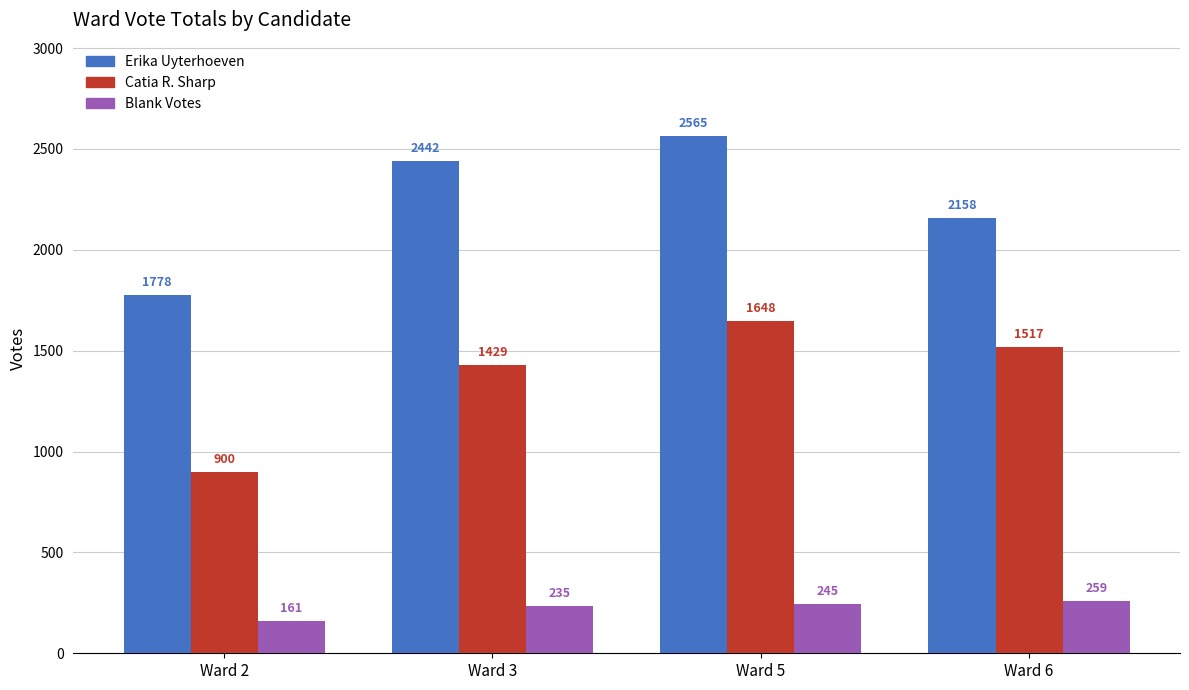

At which label does Erika Uyterhoeven reach its minimum?

Ward 2